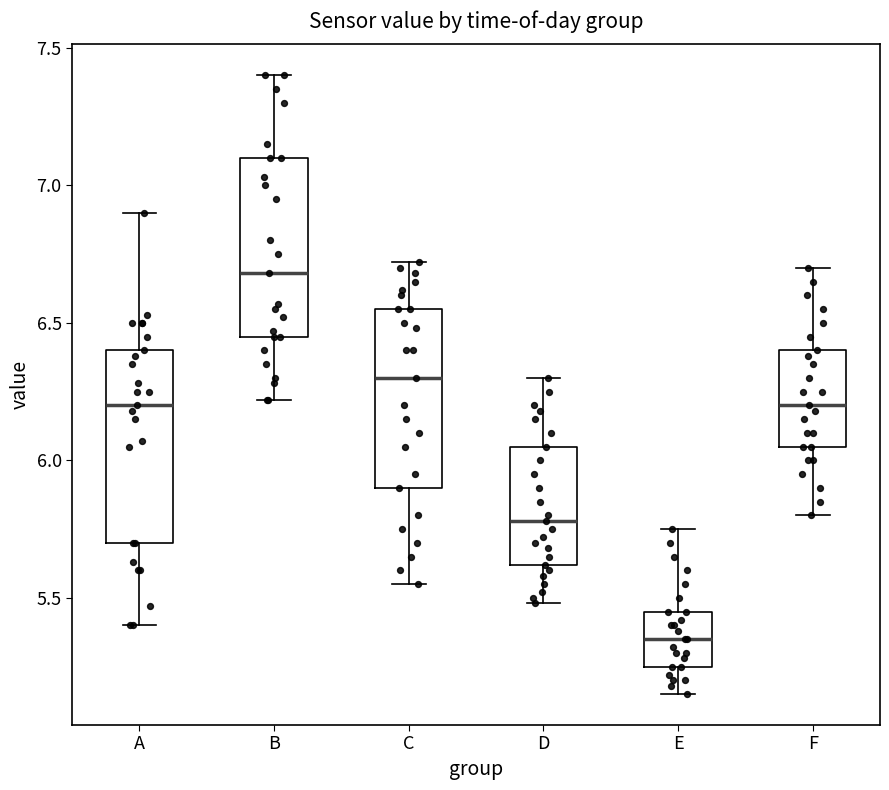

Reading left to right, read every box against the y-axis: the position of its median line, the range the box covers, and the ends of its whiskers. The values are not printed on the chart, so give them approximately, as read against the axis.

A: median 6.20, box 5.70 to 6.40, whiskers 5.40 to 6.90
B: median 6.70, box 6.45 to 7.10, whiskers 6.20 to 7.40
C: median 6.30, box 5.90 to 6.55, whiskers 5.55 to 6.70
D: median 5.80, box 5.60 to 6.05, whiskers 5.50 to 6.30
E: median 5.35, box 5.25 to 5.45, whiskers 5.15 to 5.75
F: median 6.20, box 6.05 to 6.40, whiskers 5.80 to 6.70